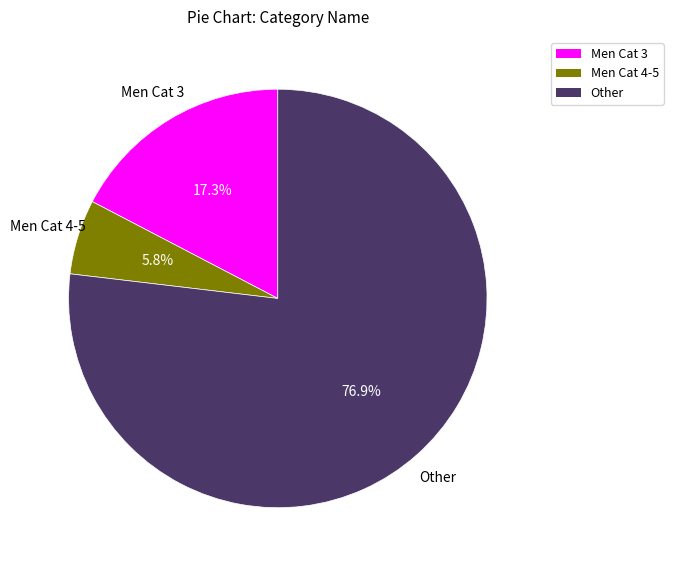

How many slices are in this pie chart?

3